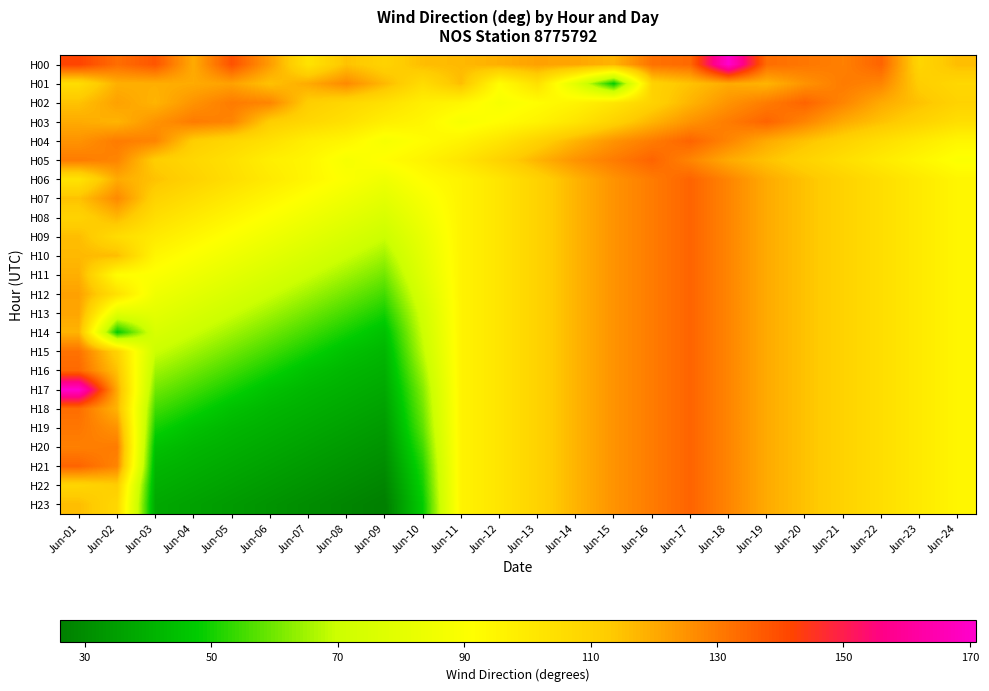

How many data points does each series have?

24